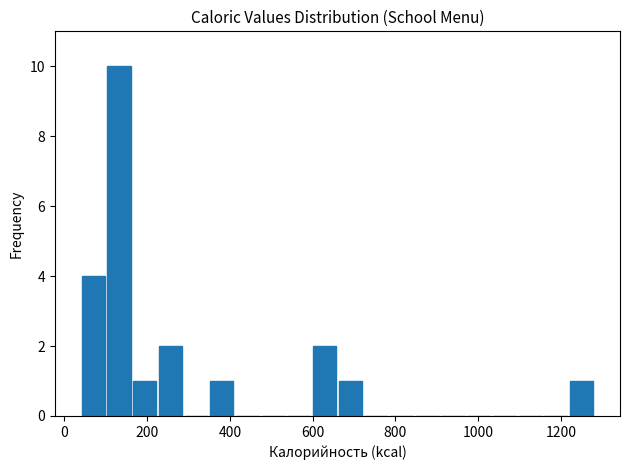

Read against the x-axis, roughly where is the centre of the tallest bar?

140